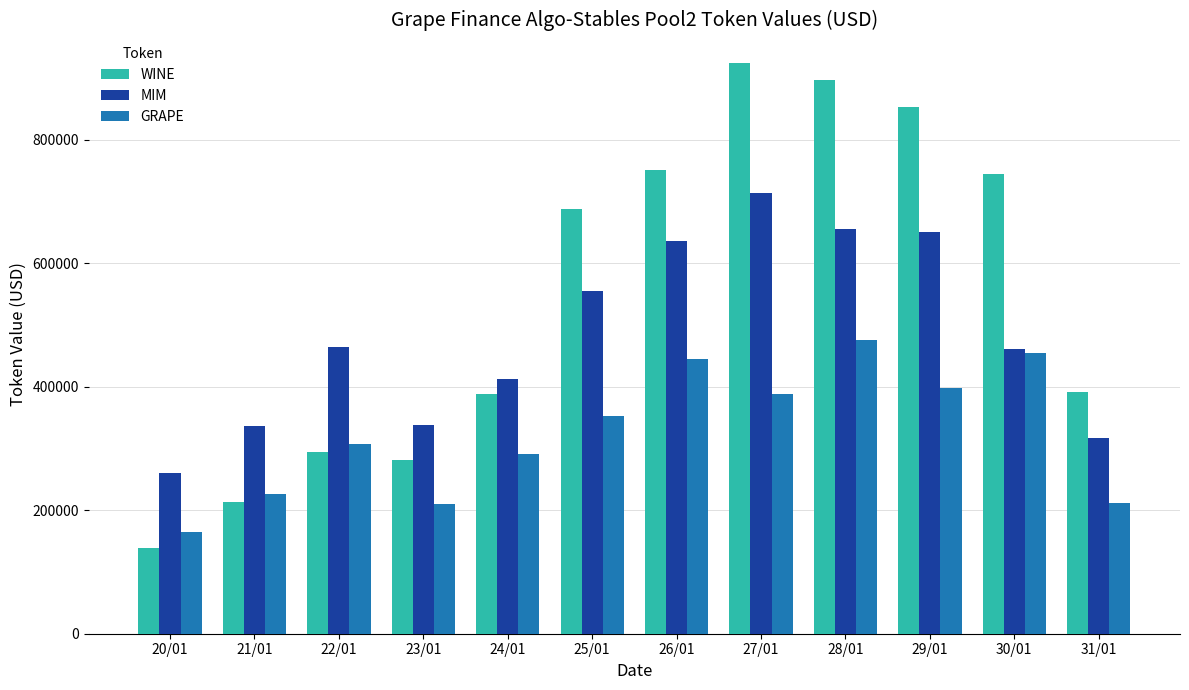

Rank the series by their average value, from highest to lowest.

WINE, MIM, GRAPE